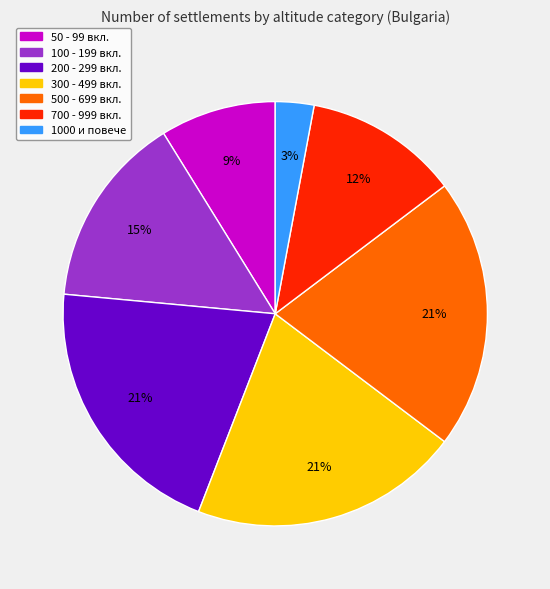

Combined, do 100 - 199 вкл. and 50 - 99 вкл. account for over 50%?

No